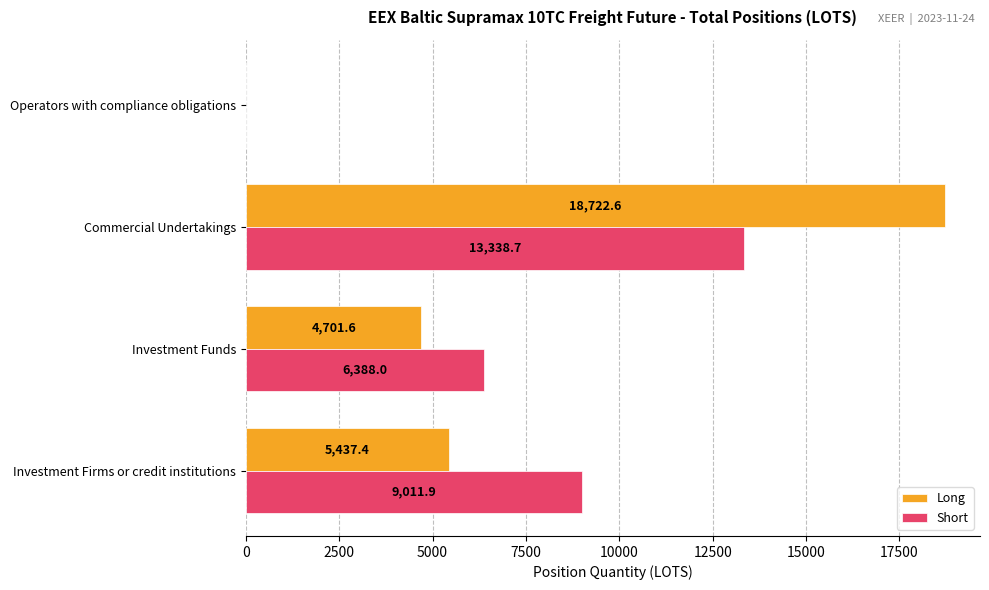

Between Investment Funds and Operators with compliance obligations, which series saw the biggest shift?

Short